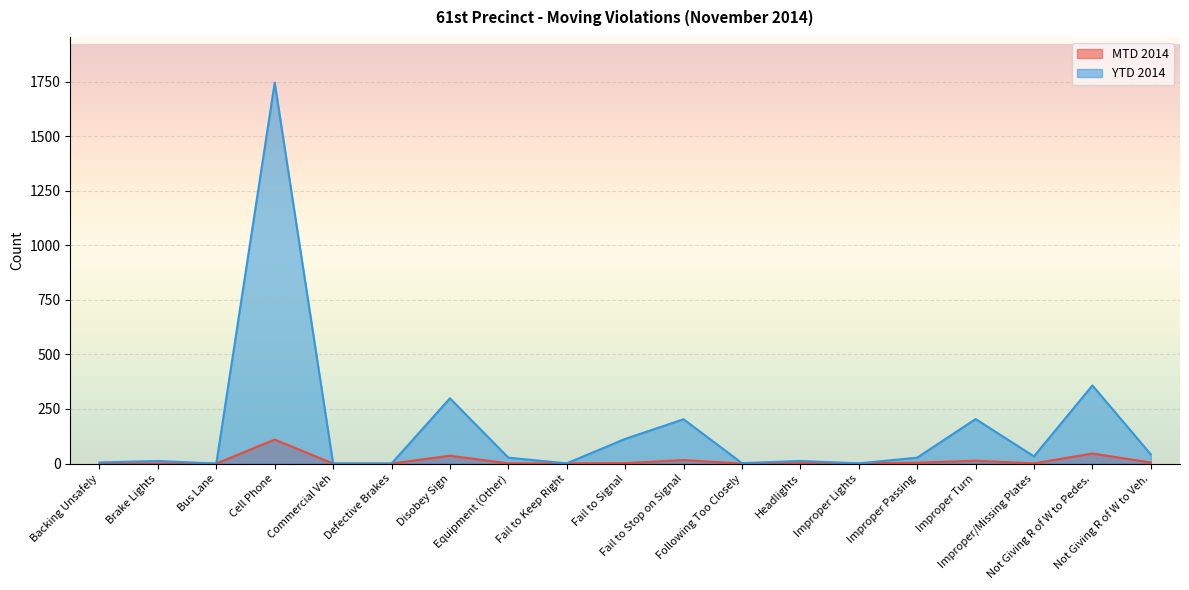

True or false: YTD 2014 and MTD 2014 cross at least once.

False